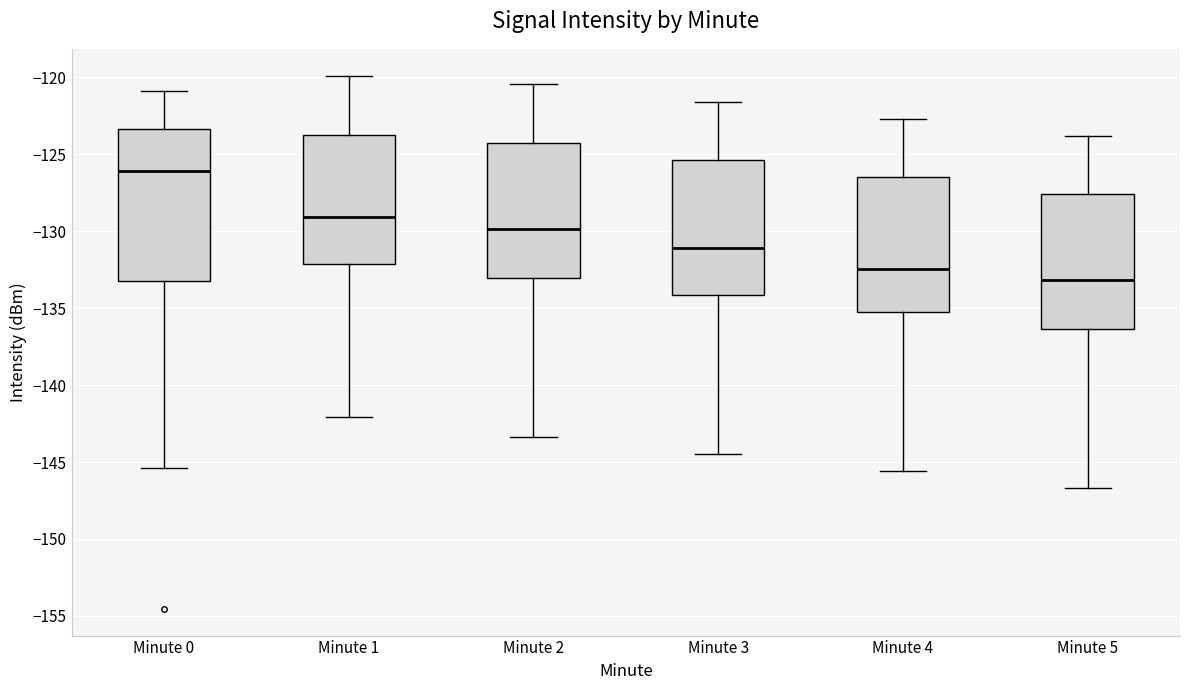

Reading left to right, transcribe this box plot: for each box, give where its median line is, the range the box spans, and where its two whiskers end, as read against the y-axis. The values are not printed on the chart, so give them approximately, as read against the axis.

Minute 0: median -126.0, box -133.0 to -123.5, whiskers -145.5 to -121.0
Minute 1: median -129.0, box -132.0 to -123.5, whiskers -142.0 to -120.0
Minute 2: median -130.0, box -133.0 to -124.5, whiskers -143.5 to -120.5
Minute 3: median -131.0, box -134.0 to -125.5, whiskers -144.5 to -121.5
Minute 4: median -132.5, box -135.0 to -126.5, whiskers -145.5 to -122.5
Minute 5: median -133.0, box -136.5 to -127.5, whiskers -146.5 to -124.0